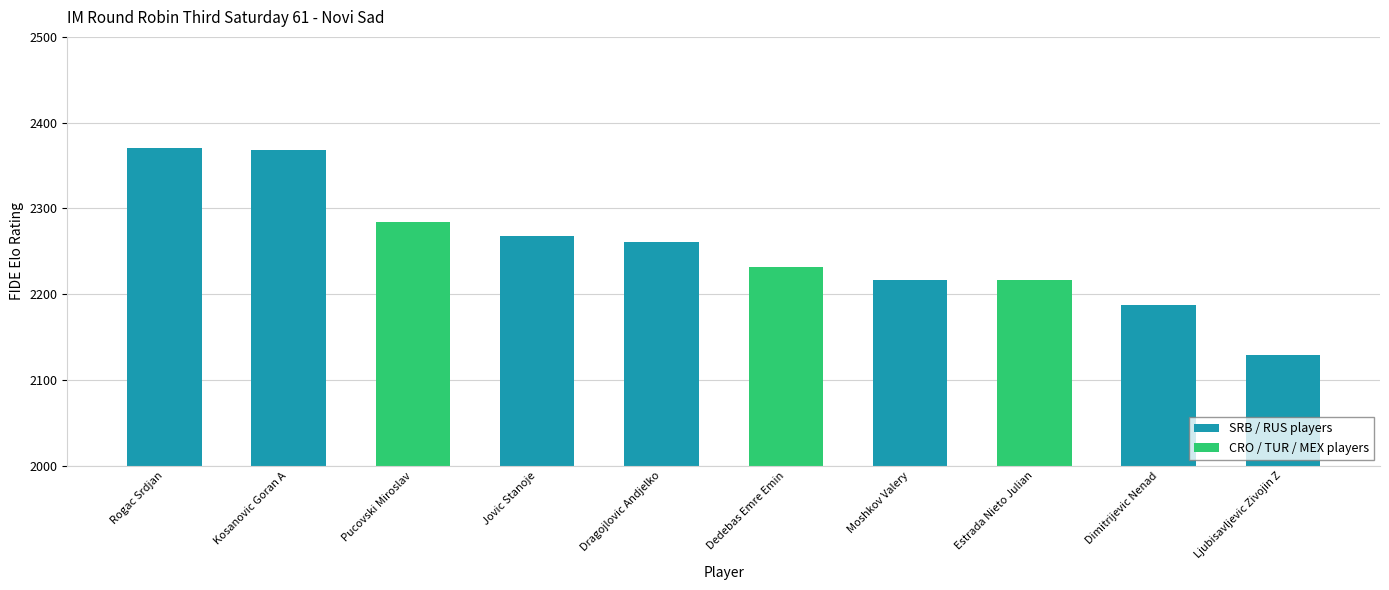

What is the change in value from Pucovski Miroslav to Ljubisavljevic Zivojin Z?

-155